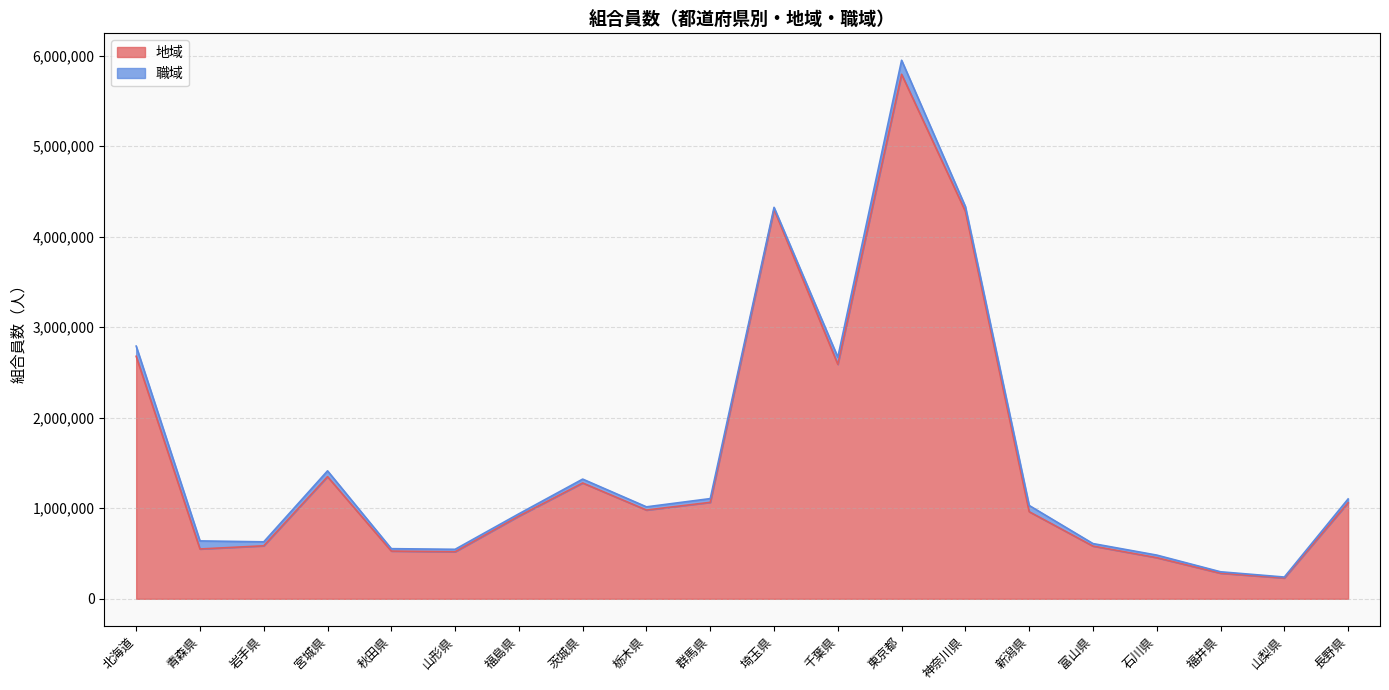

What is the highest value of the 地域 series?

5794221